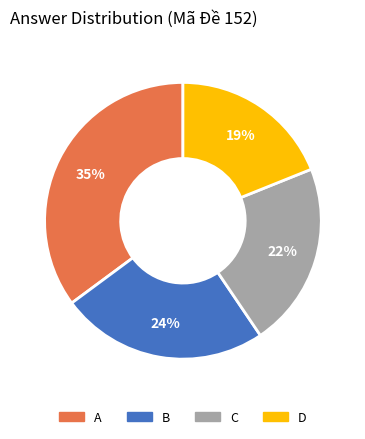

To the nearest percent, what is the difference between the A and B slice percentages?

11%